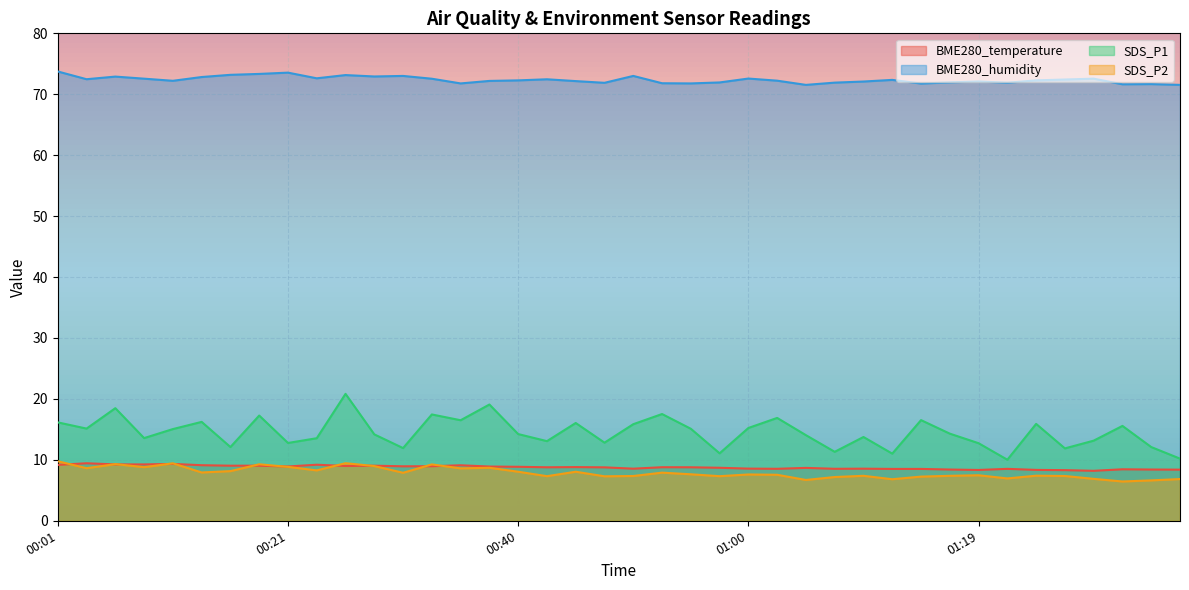

What is the sum of all SDS_P1 values?

580.6